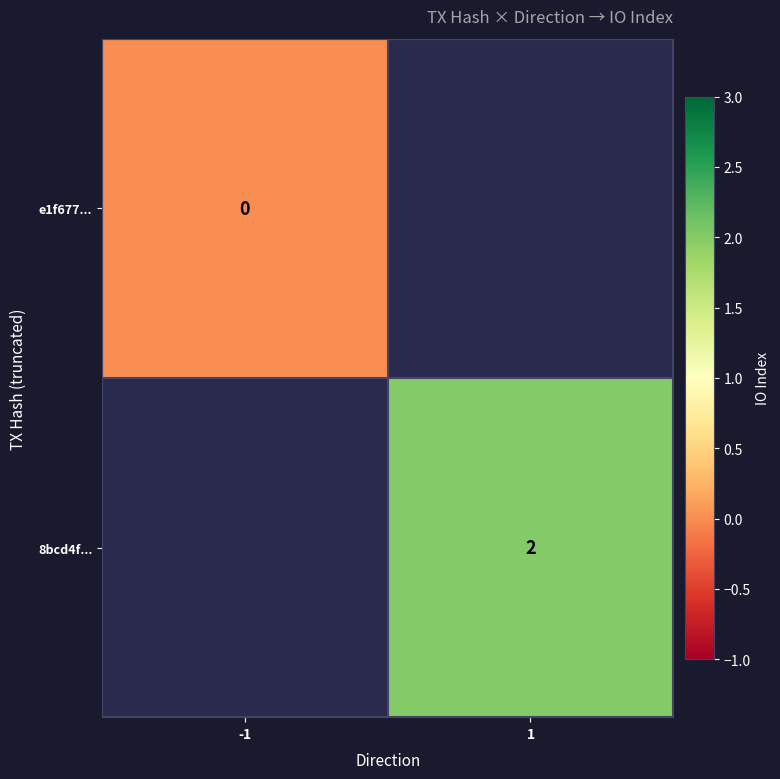

Which has a higher value, 1 or -1?

-1